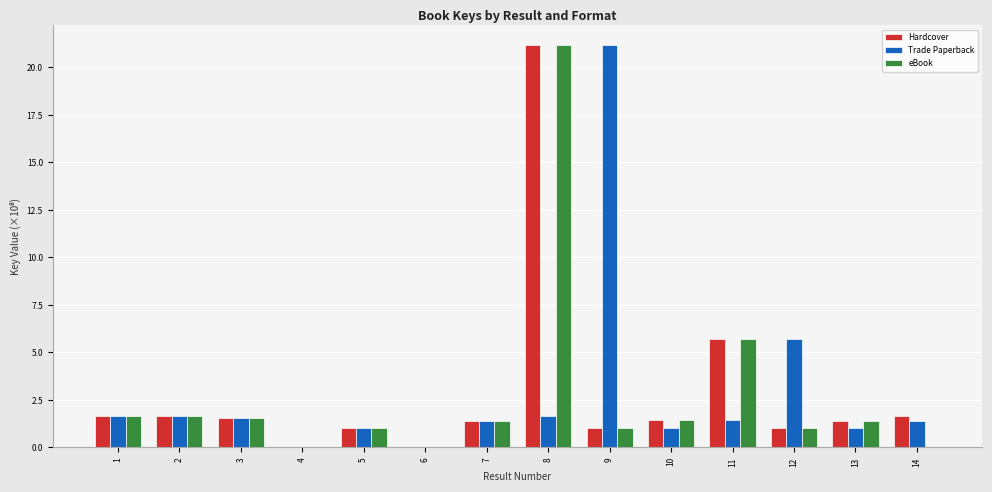

The Hardcover series shows 1.7 at 2. True or false?

True